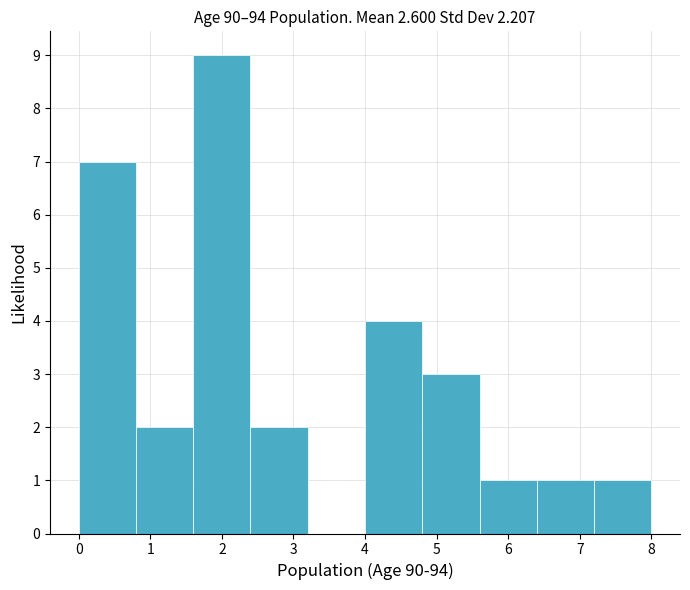

Over which range of the x-axis is the bar tallest?

1.6 to 2.4